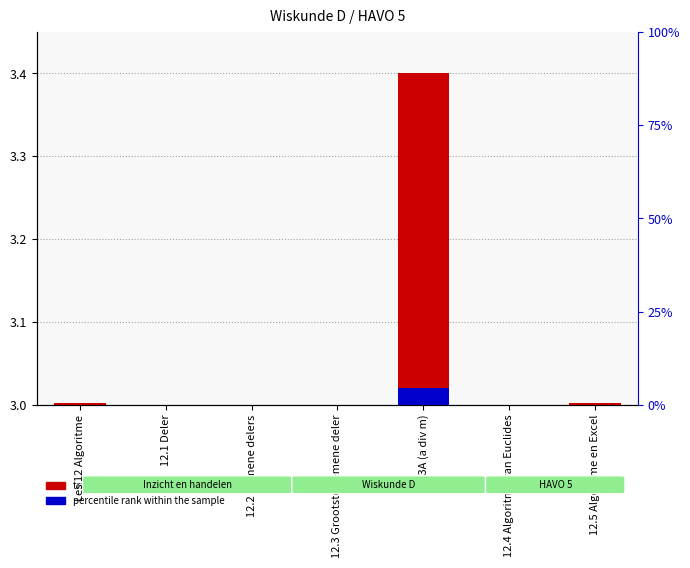

How many series are shown in this chart?

2